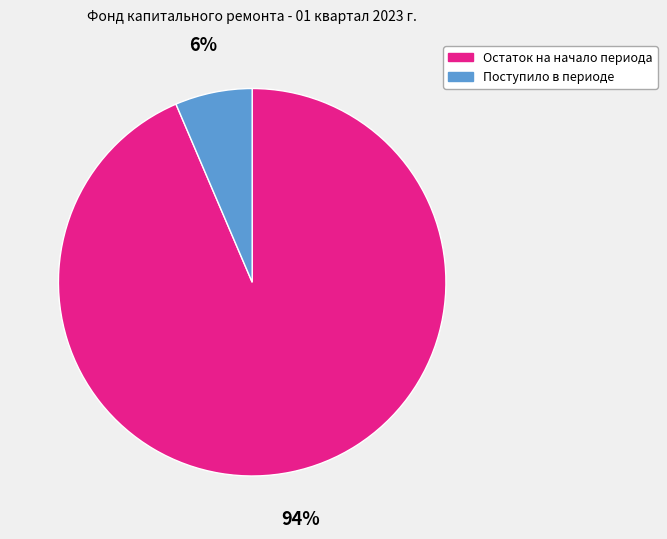

Is Остаток на начало периода the majority of the pie?

Yes